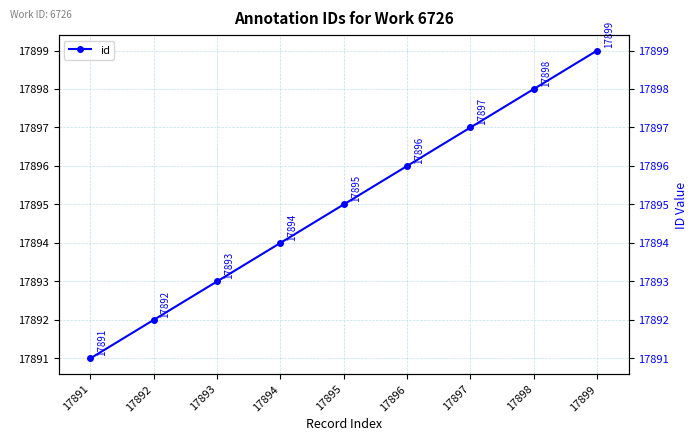

How many lines are shown in the chart?

1